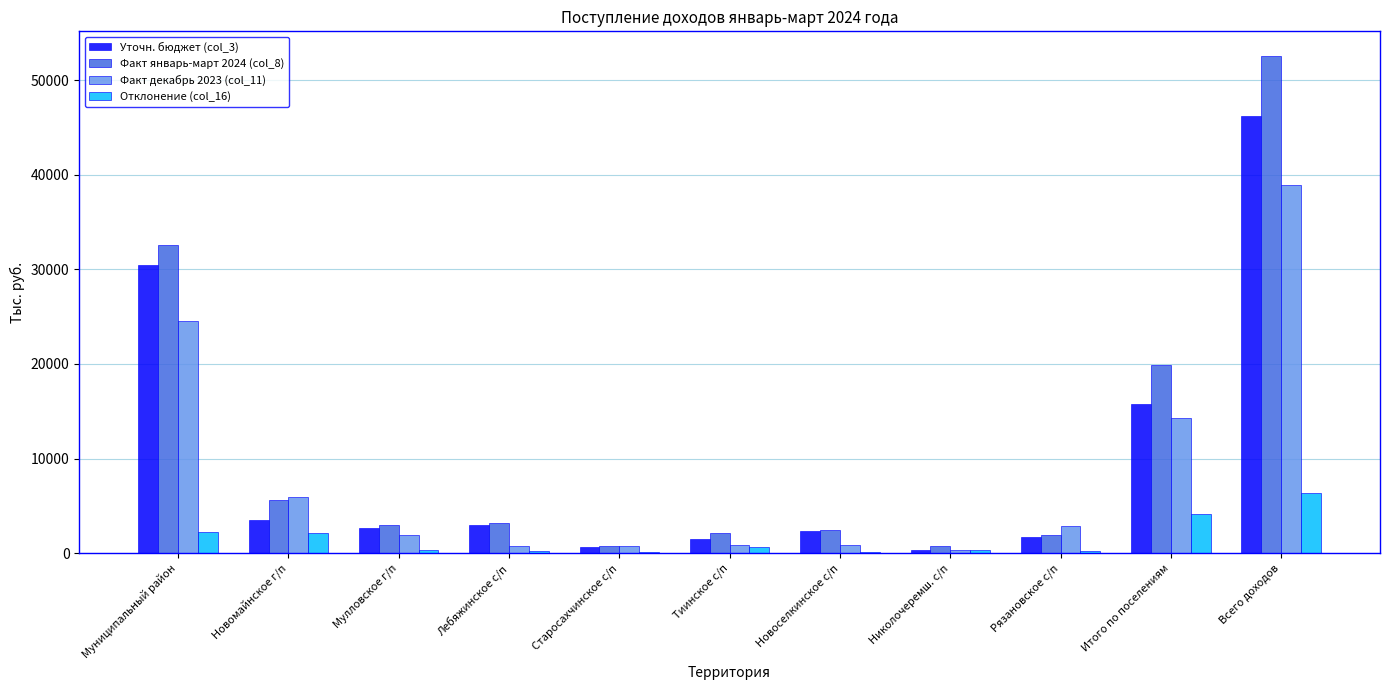

Are the bars grouped side by side (vs. stacked)?

Yes